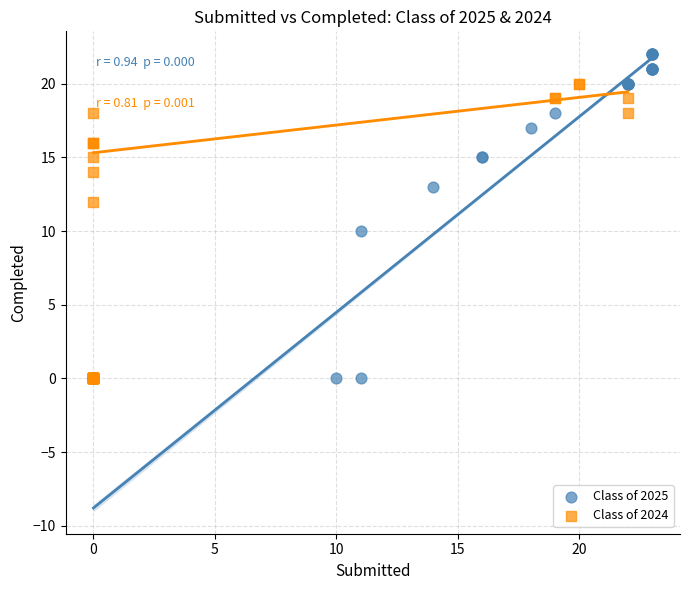

Which series has the widest spread of Y values?

Class of 2025